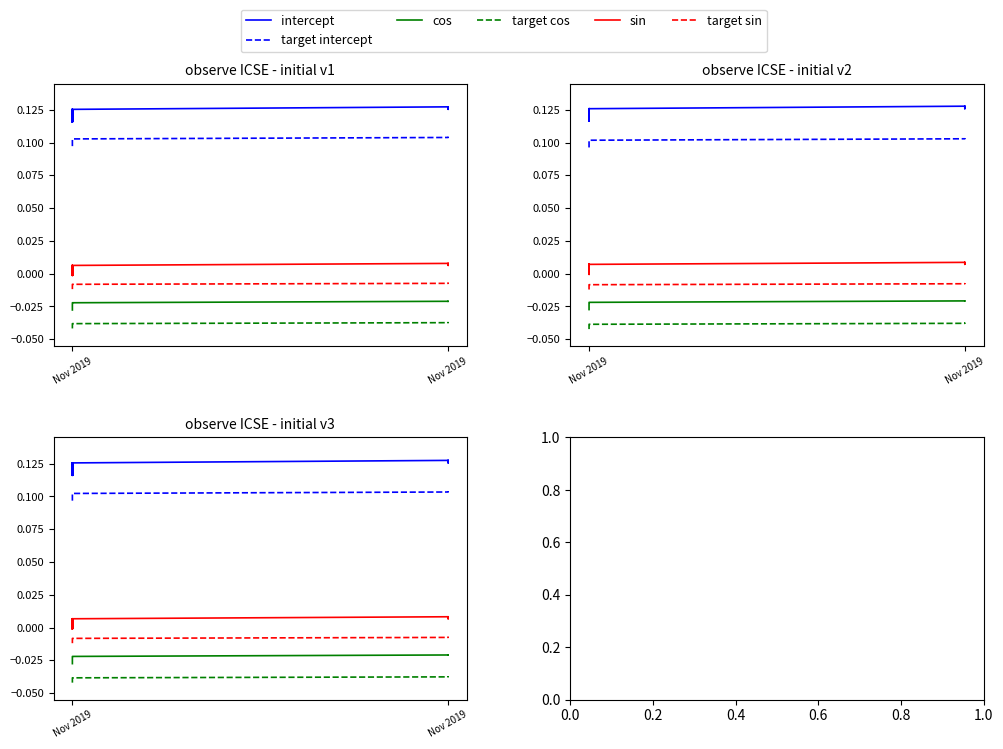

True or false: target cos and target intercept cross at least once.

False